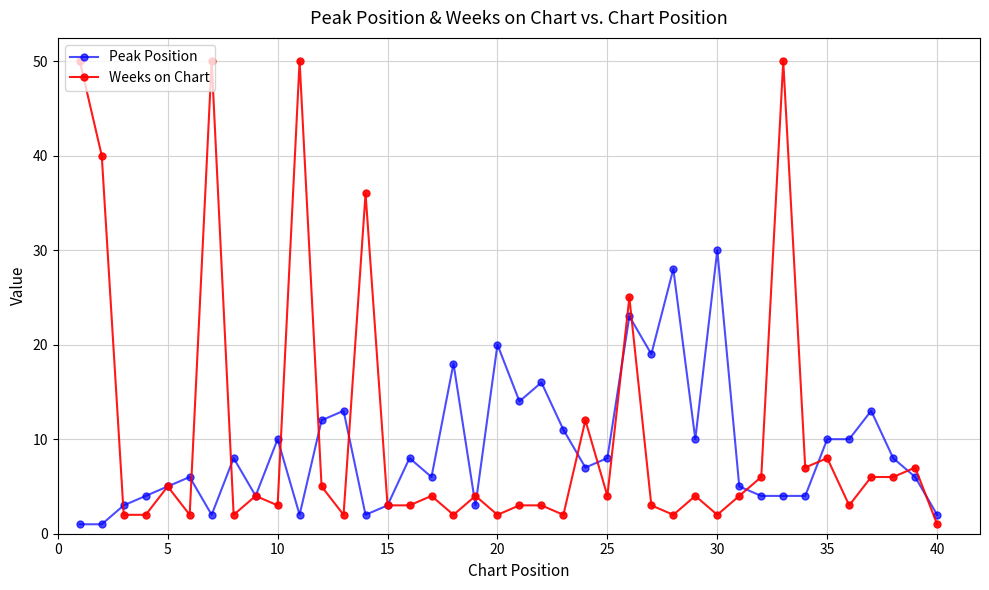

Reading right to left, extract all data points from this chart.

Peak Position: 2	6	8	13	10	10	4	4	4	5	30	10	28	19	23	8	7	11	16	14	20	3	18	6	8	3	2	13	12	2	10	4	8	2	6	5	4	3	1	1
Weeks on Chart: 1	7	6	6	3	8	7	50	6	4	2	4	2	3	25	4	12	2	3	3	2	4	2	4	3	3	36	2	5	50	3	4	2	50	2	5	2	2	40	50